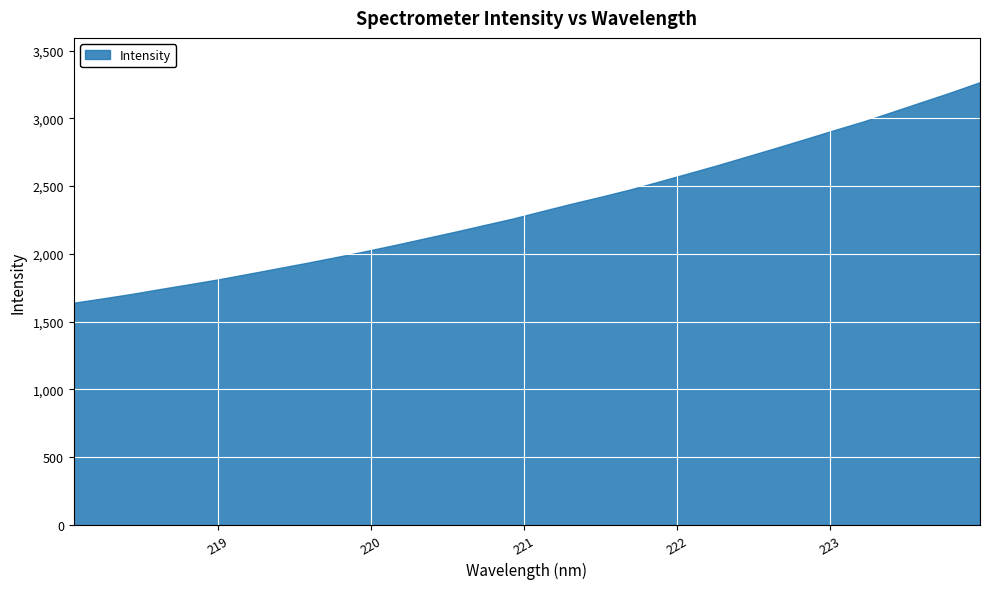

How many data points are less than 2314?

16